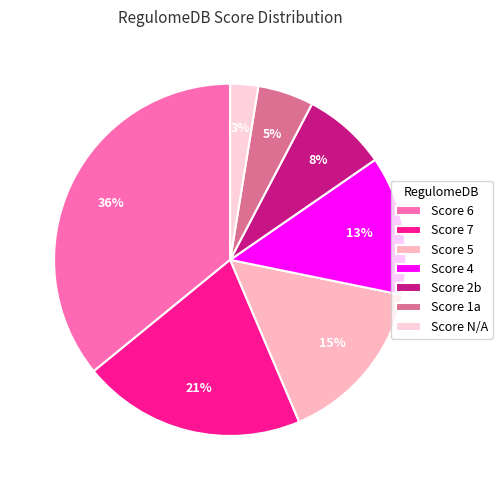

To the nearest percent, what is the difference between the largest and smallest slice percentages?

33%